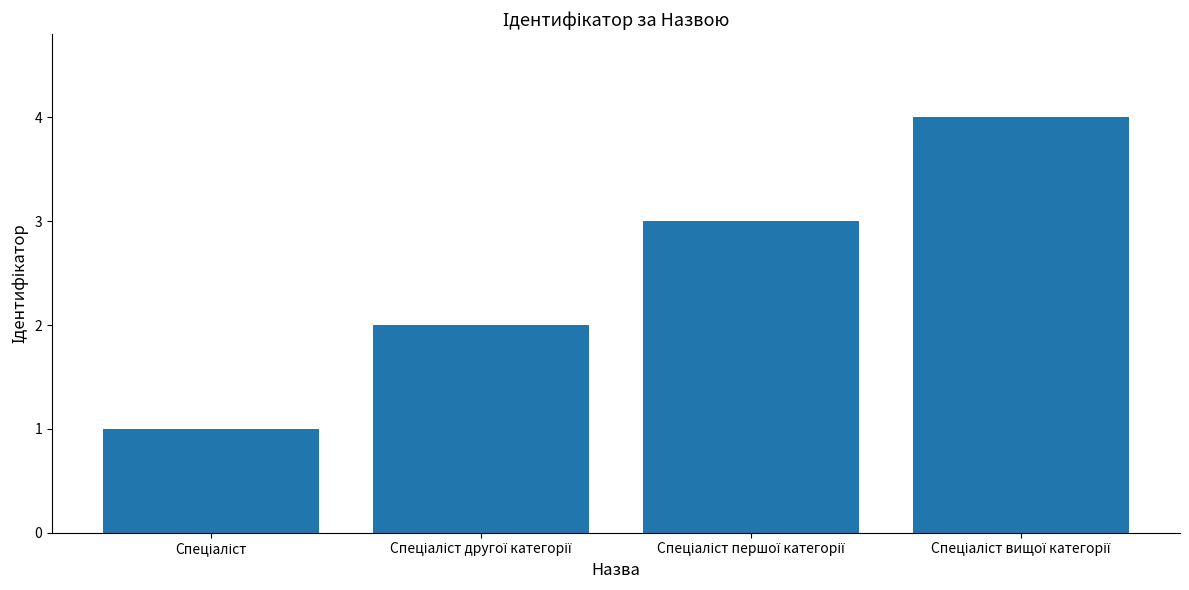

What is the maximum value shown in the chart?

4